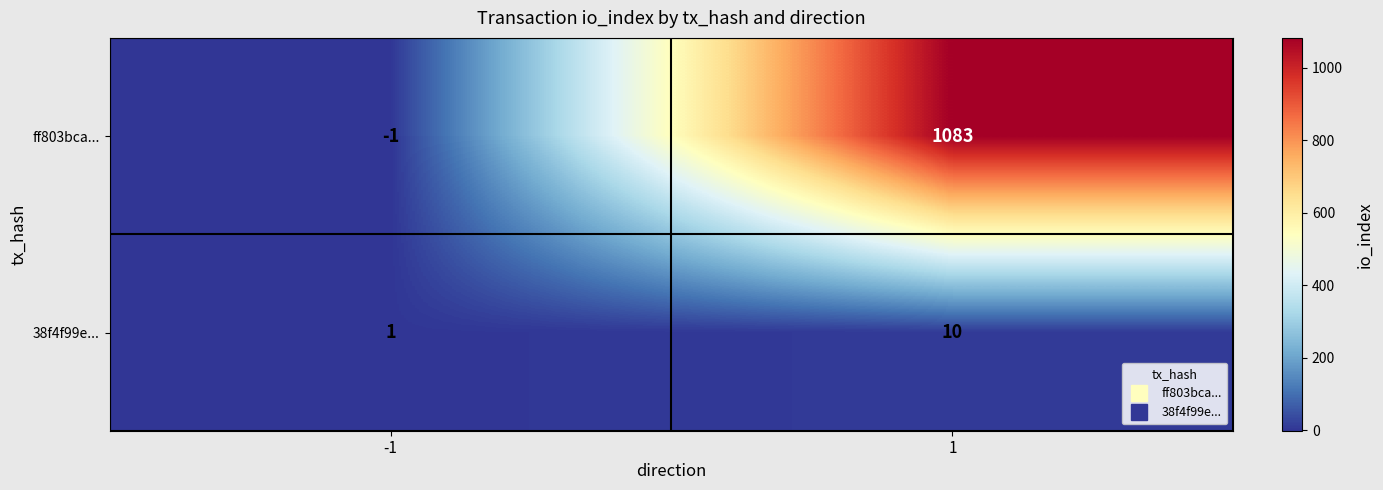

At which category is the sum across all series the highest?

1